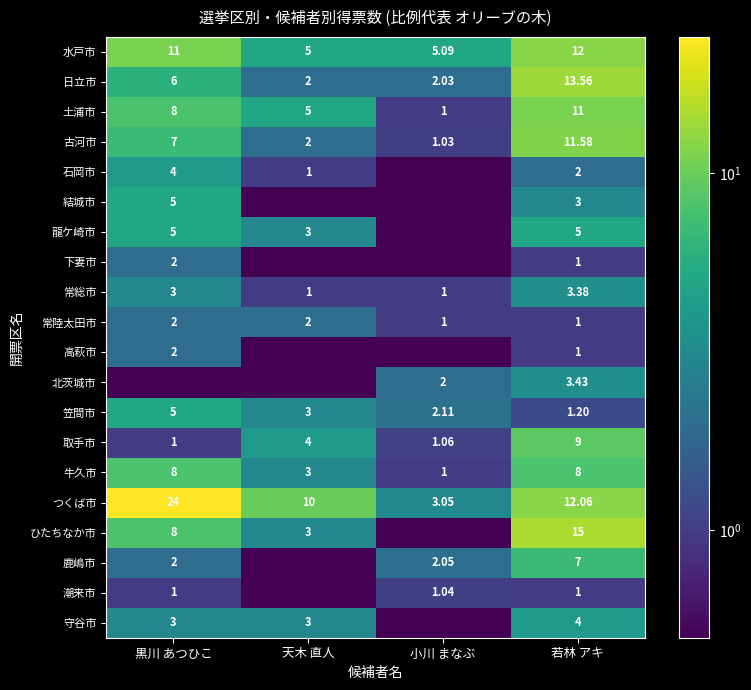

True or false: 鹿嶋市 has a value of 0.9 at 小川 まなぶ.

False